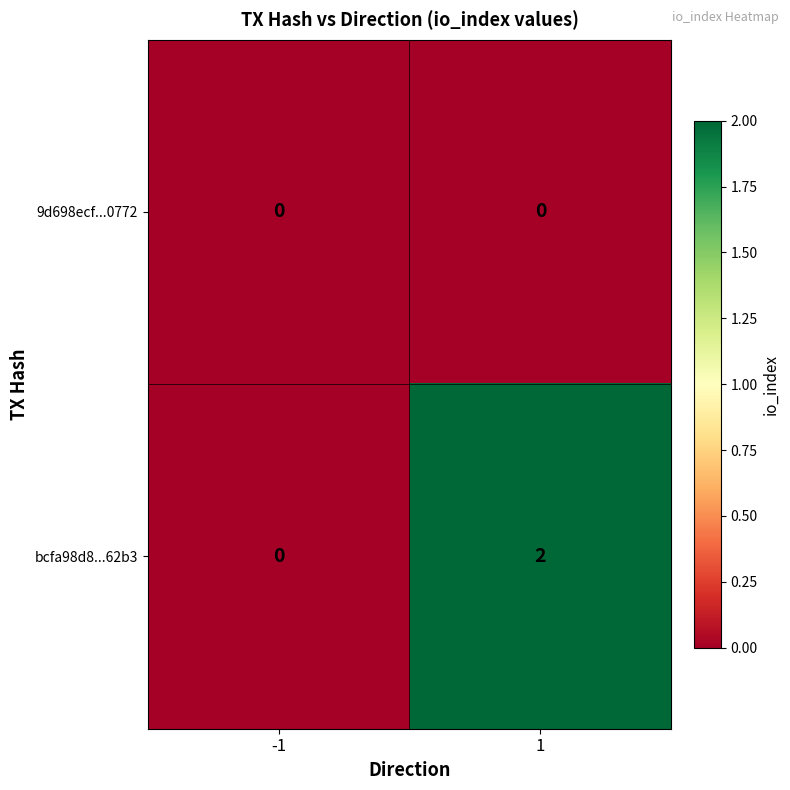

Which series has the largest total across all categories?

bcfa98d8...62b3